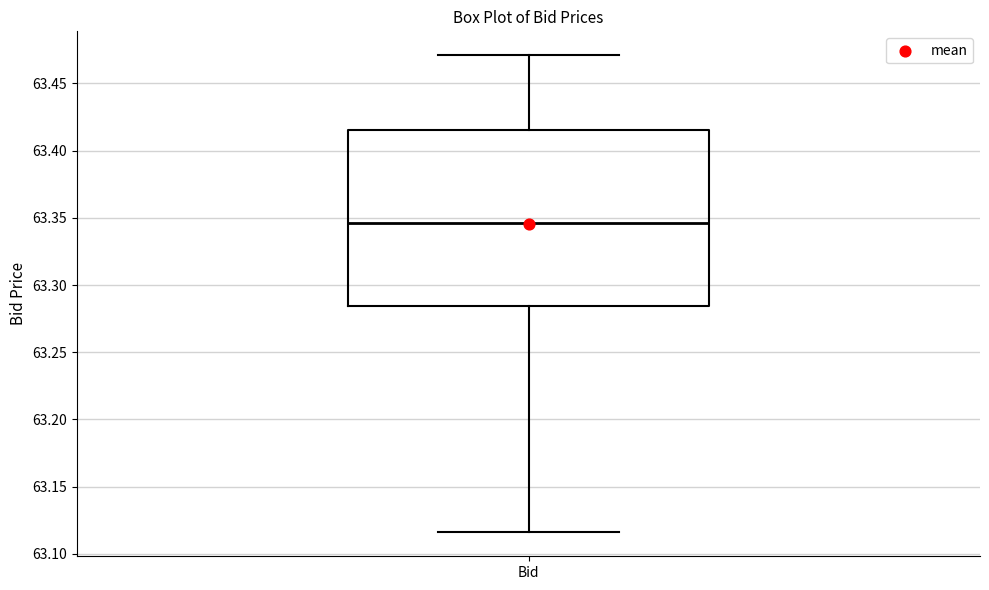

Transcribe this box plot: give where the median line is, the range the box spans, and where the two whiskers end, as read against the y-axis. The values are not printed on the chart, so give them approximately, as read against the axis.

median 63.345, box 63.285 to 63.415, whiskers 63.115 to 63.470